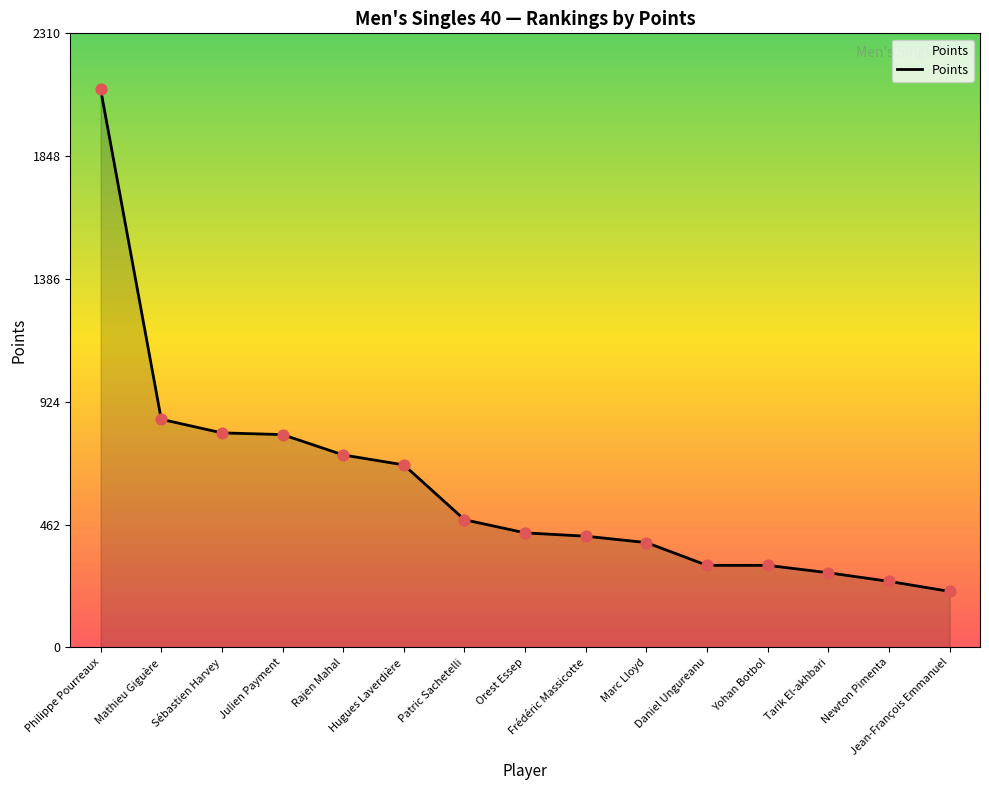

Which has a higher value, Newton Pimenta or Mathieu Giguère?

Mathieu Giguère